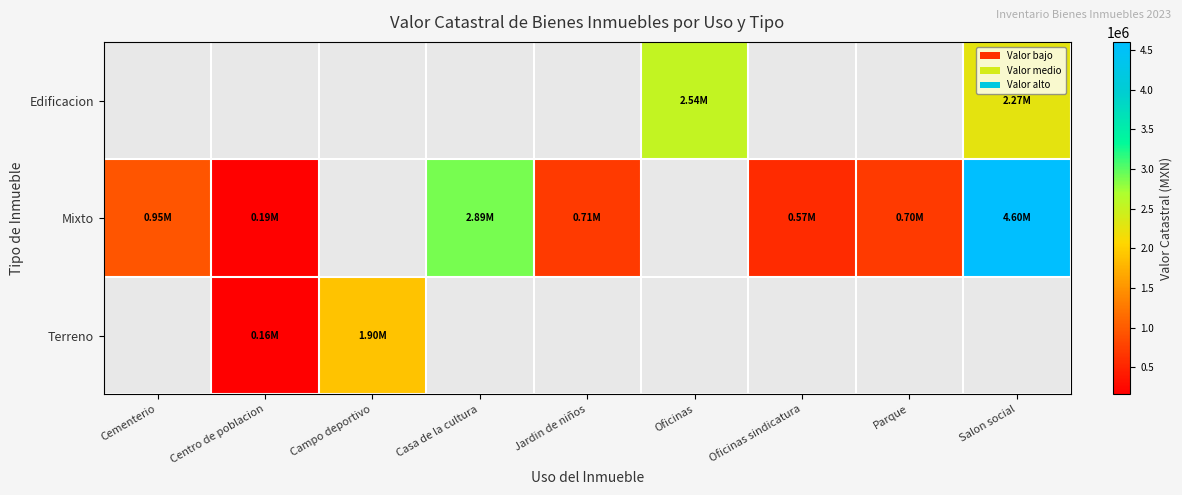

What is the sum of the Mixto values at Oficinas sindicatura and Jardin de niños?

1273049.0